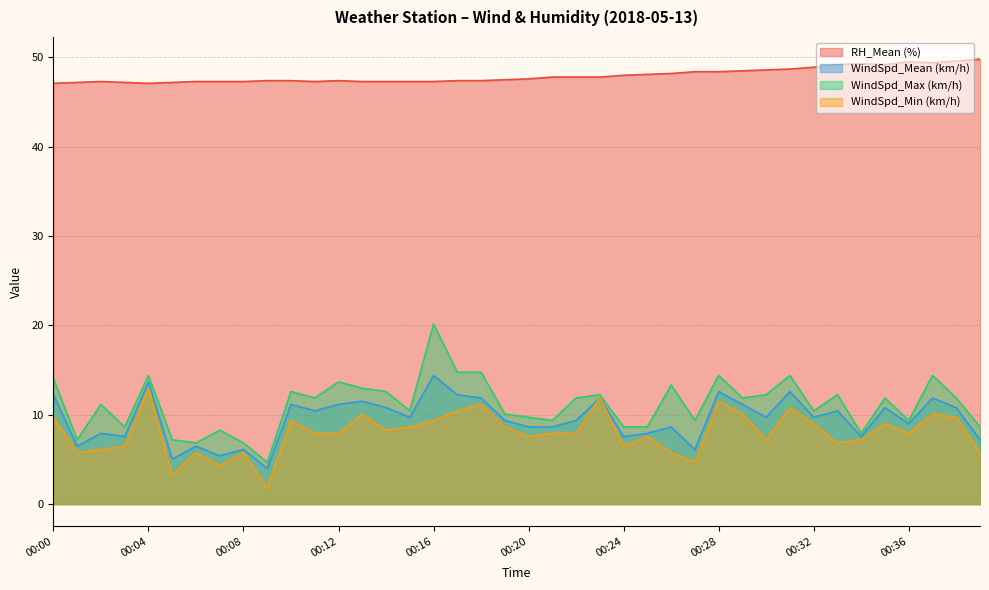

What is the greatest value displayed?

49.8